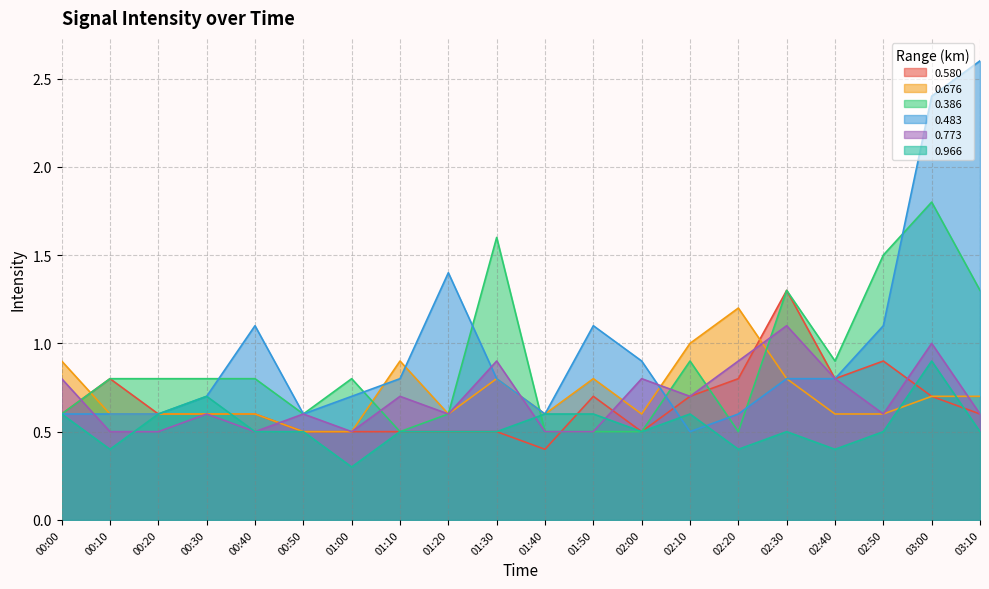

True or false: 0.483 has more than 2 points higher than both neighbors.

True